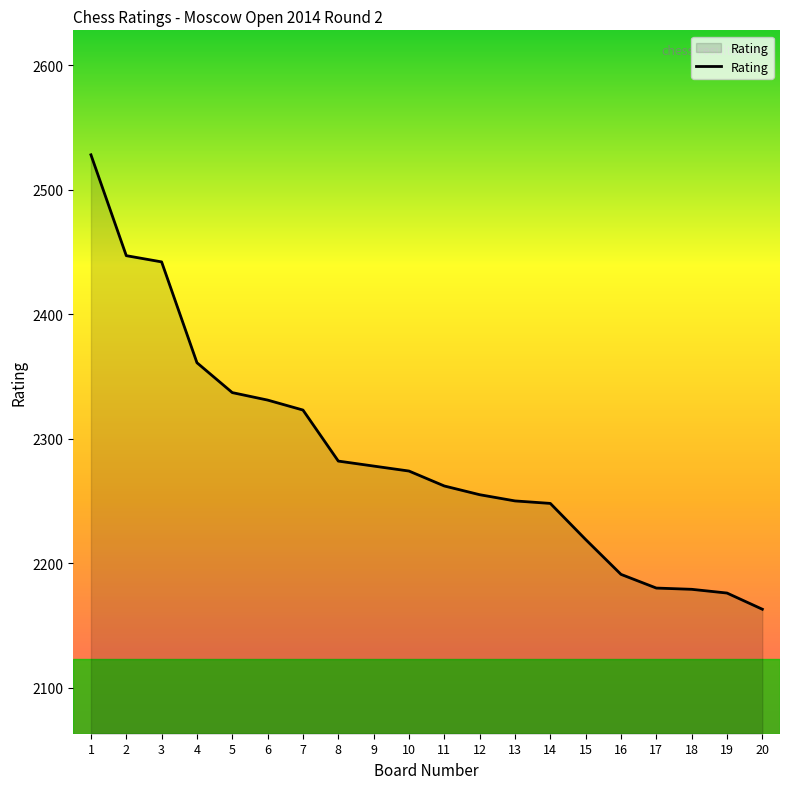

How many categories are shown in the chart?

20